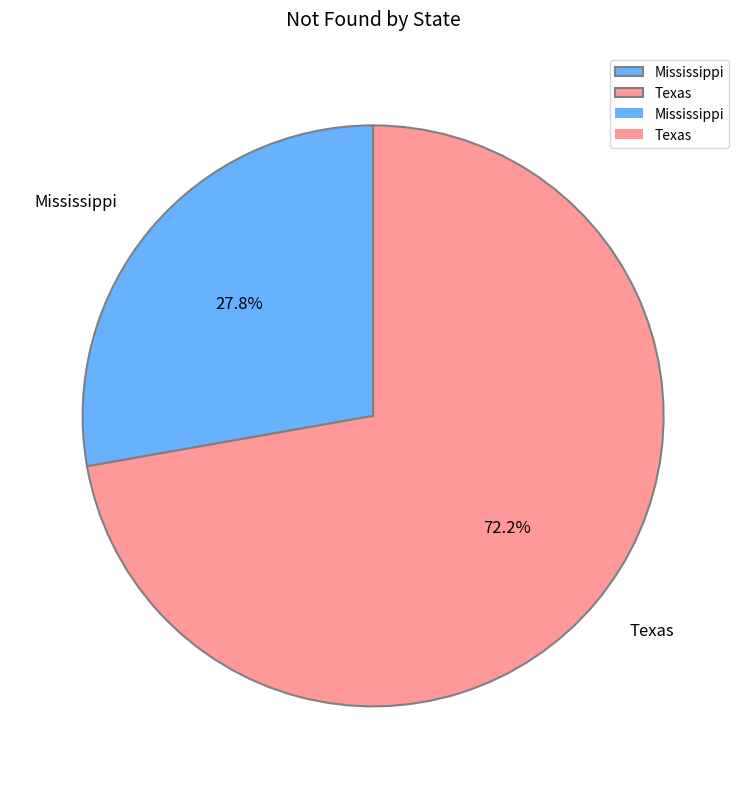

How many segments does this pie chart have?

2